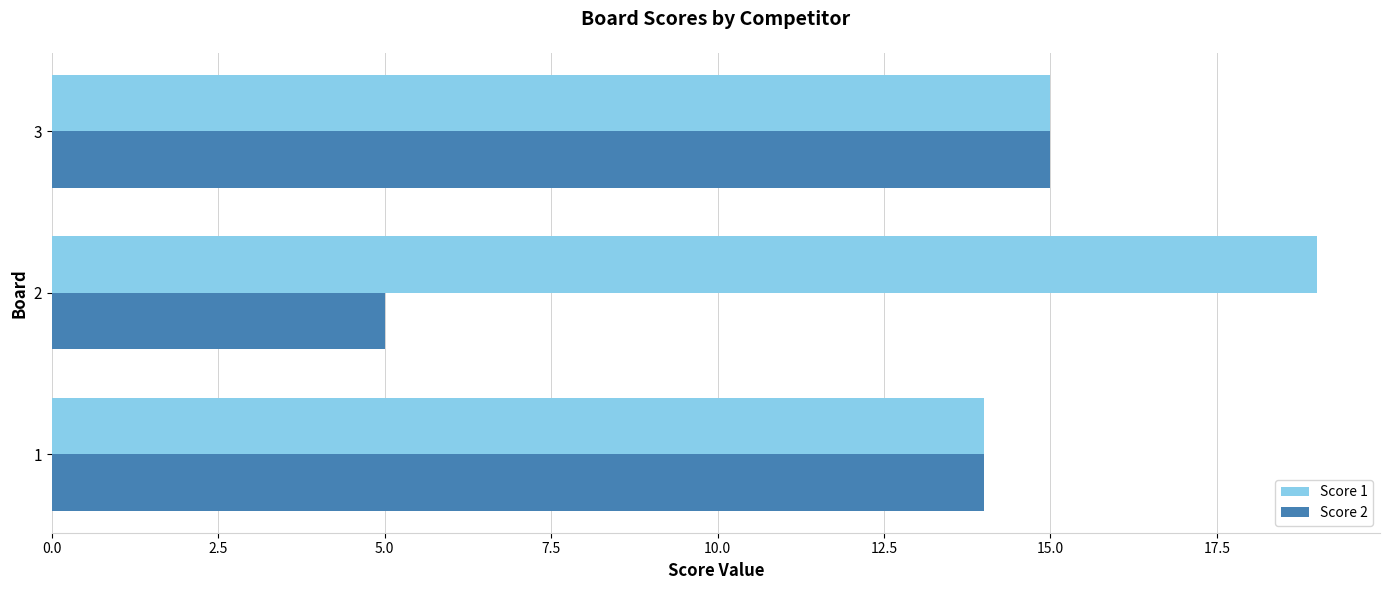

List the series in order of their peak value, lowest first.

Score 2, Score 1